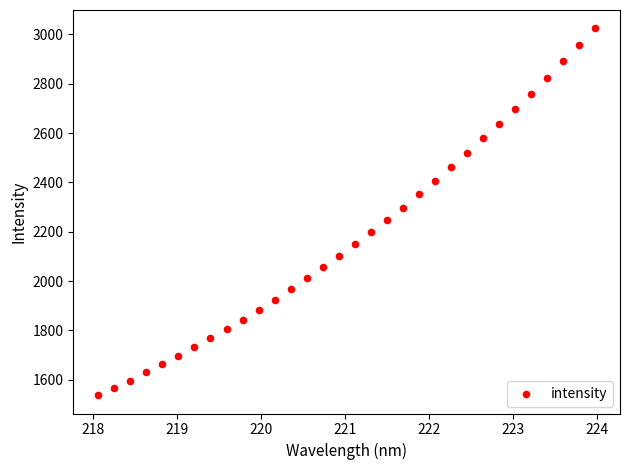

What is the range of Y values (max minus min)?

1488.0